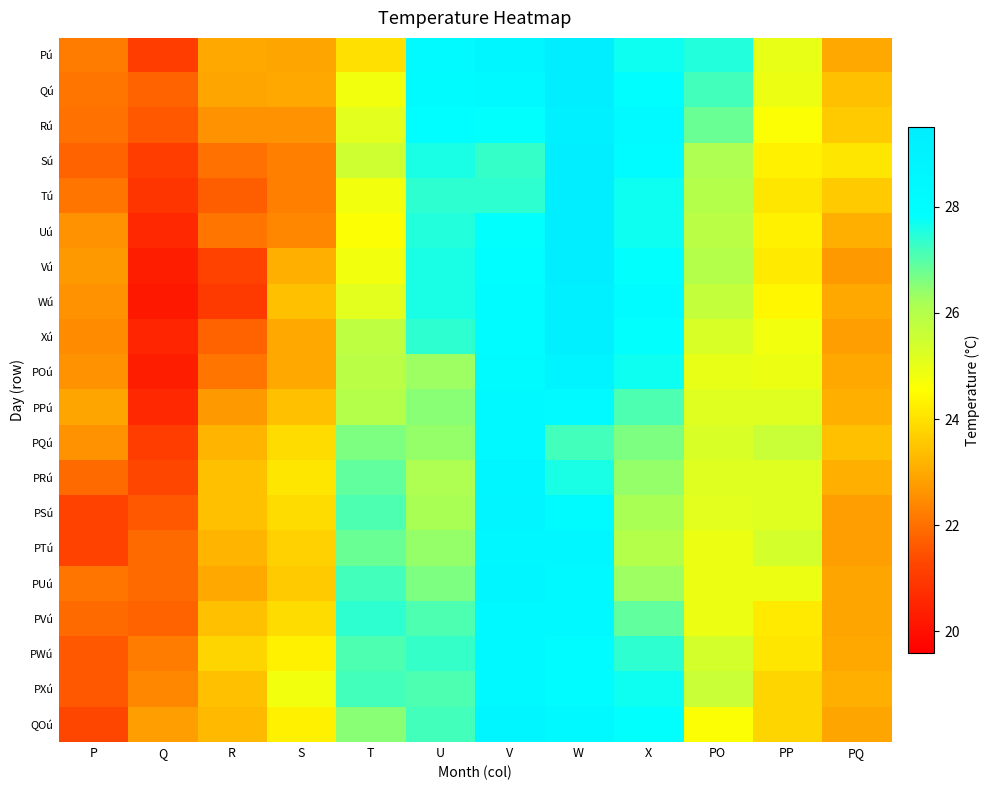

Rank the series at U from highest to lowest value.

Pú, Qú, Rú, Sú, Vú, Wú, Uú, Tú, Xú, PWú, QOú, PVú, PXú, PUú, PPú, PQú, PTú, POú, PSú, PRú